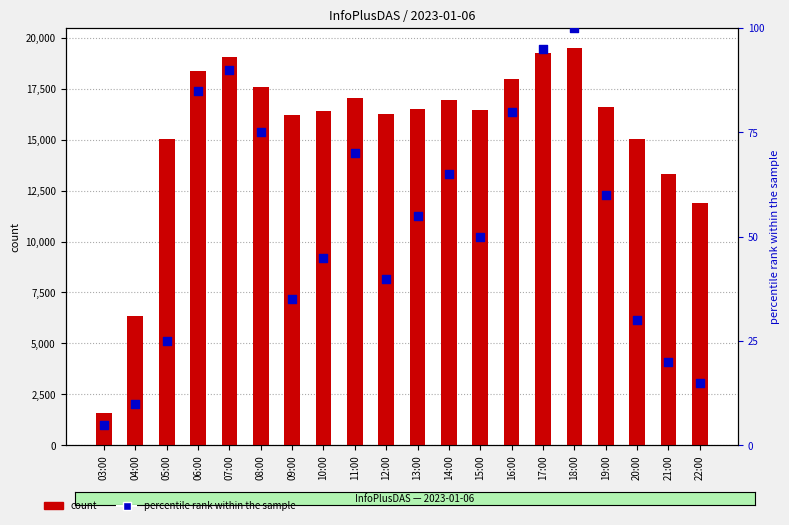

Is the value of count at 06:00 greater than the value of percentile rank within the sample at 10:00?

Yes